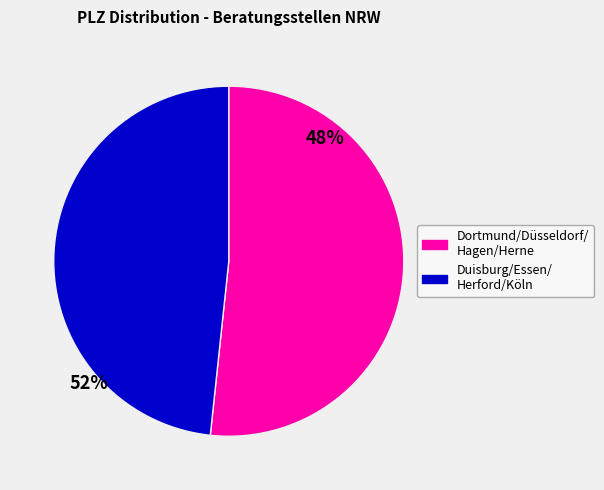

Count the number of slices in the pie.

2